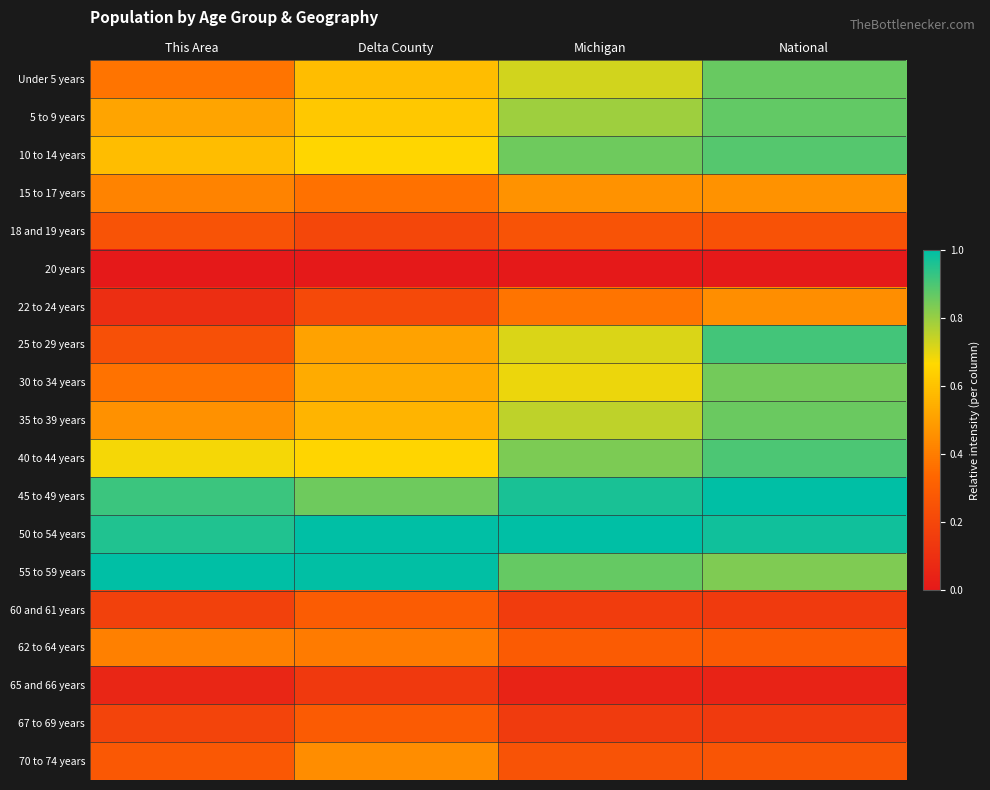

Which series has the widest spread of values?

25 to 29 years